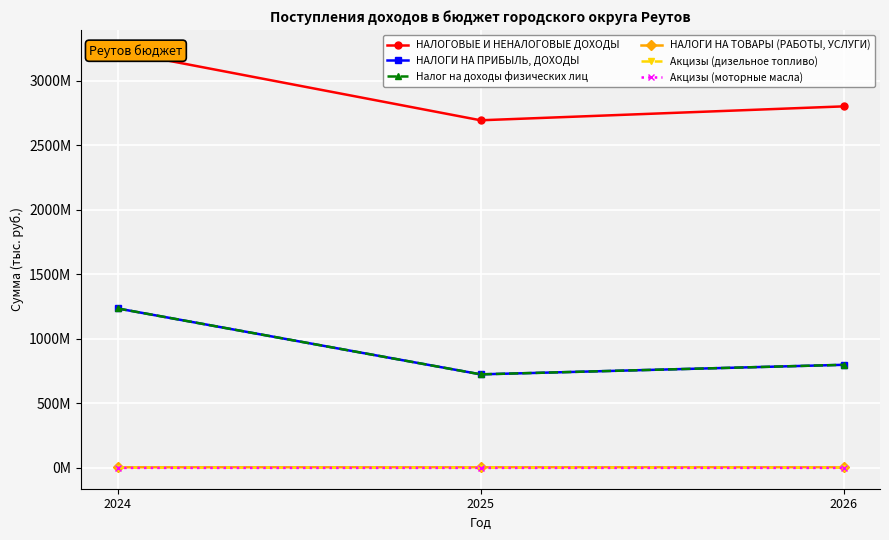

True or false: Акцизы (моторные масла) has a value of 19252.9 at 2025.

False